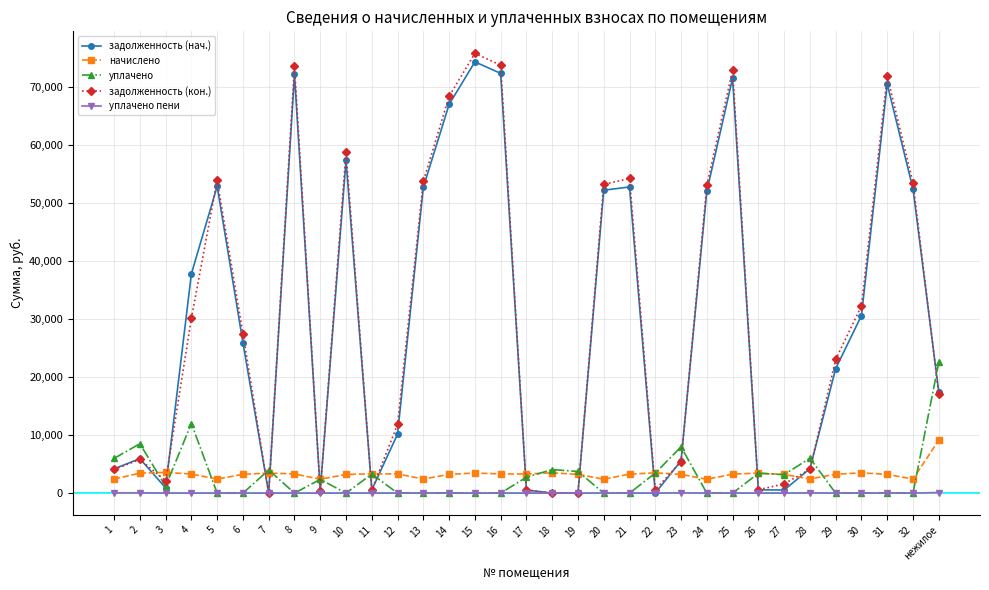

At how many categories does at least one series exceed 46026?

13